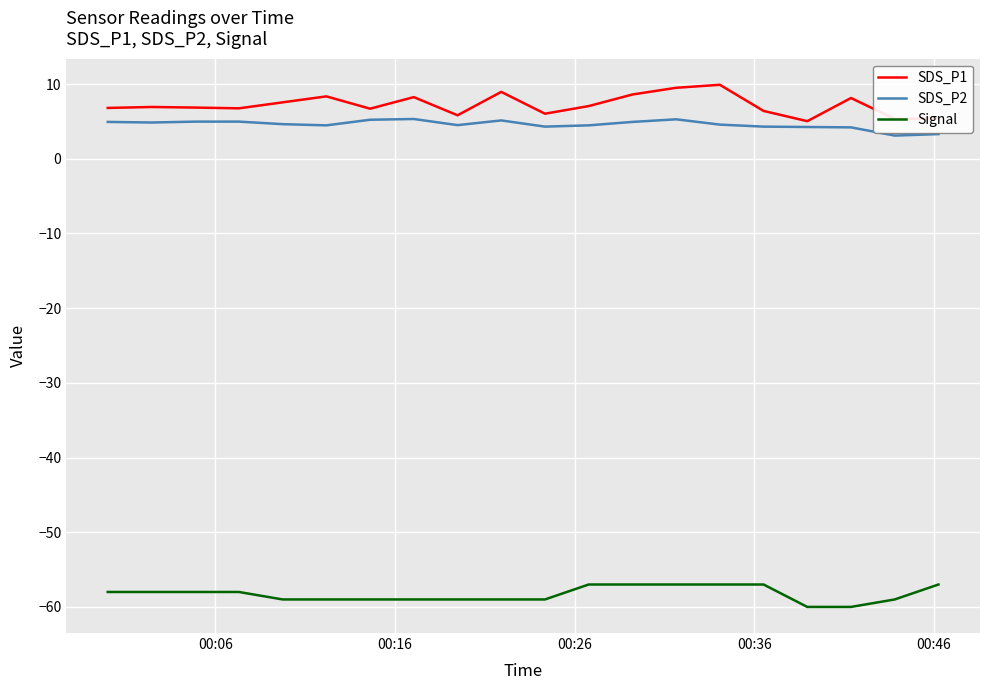

True or false: SDS_P2 and Signal cross at least once.

False